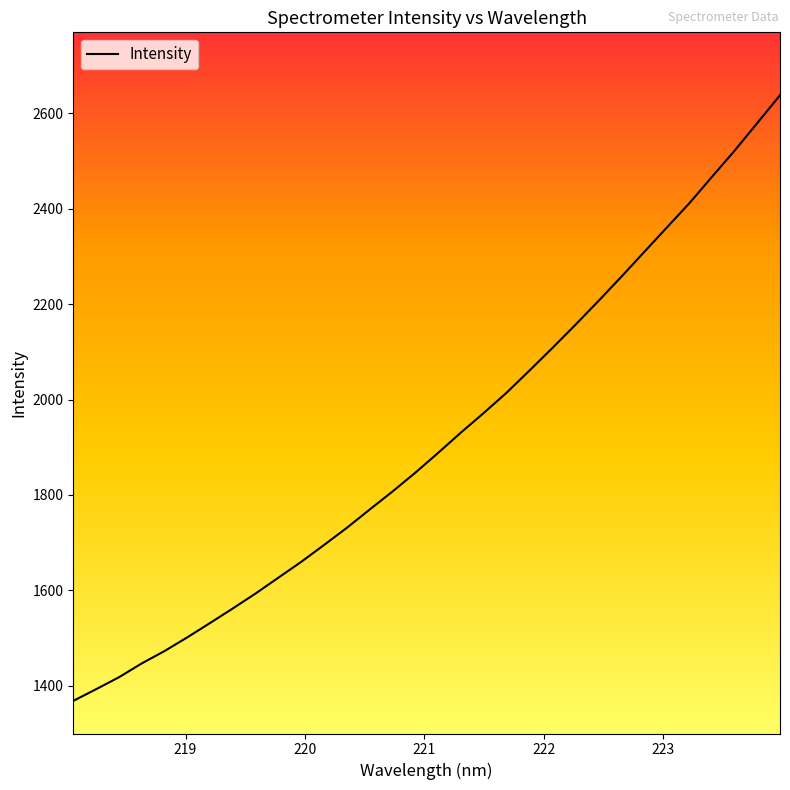

What is the difference between the maximum and minimum values?

1269.9